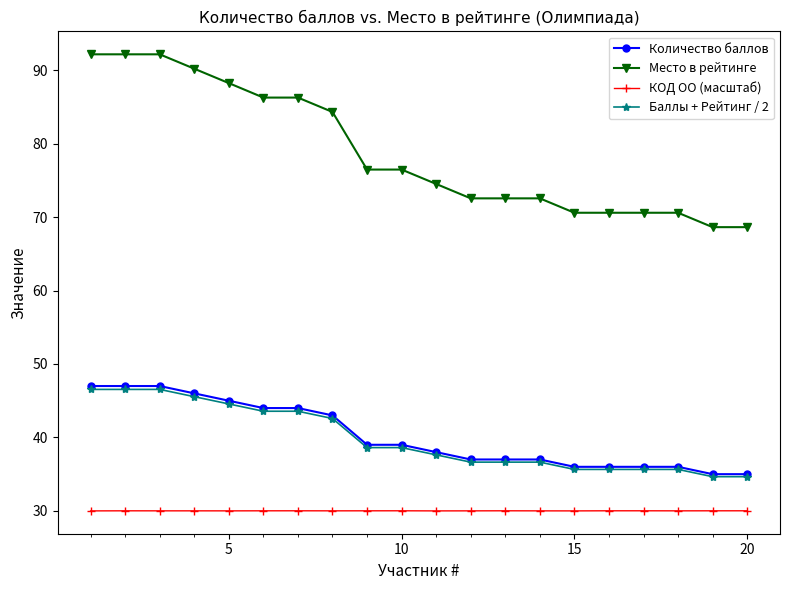

Which series has the widest spread of values?

Место в рейтинге